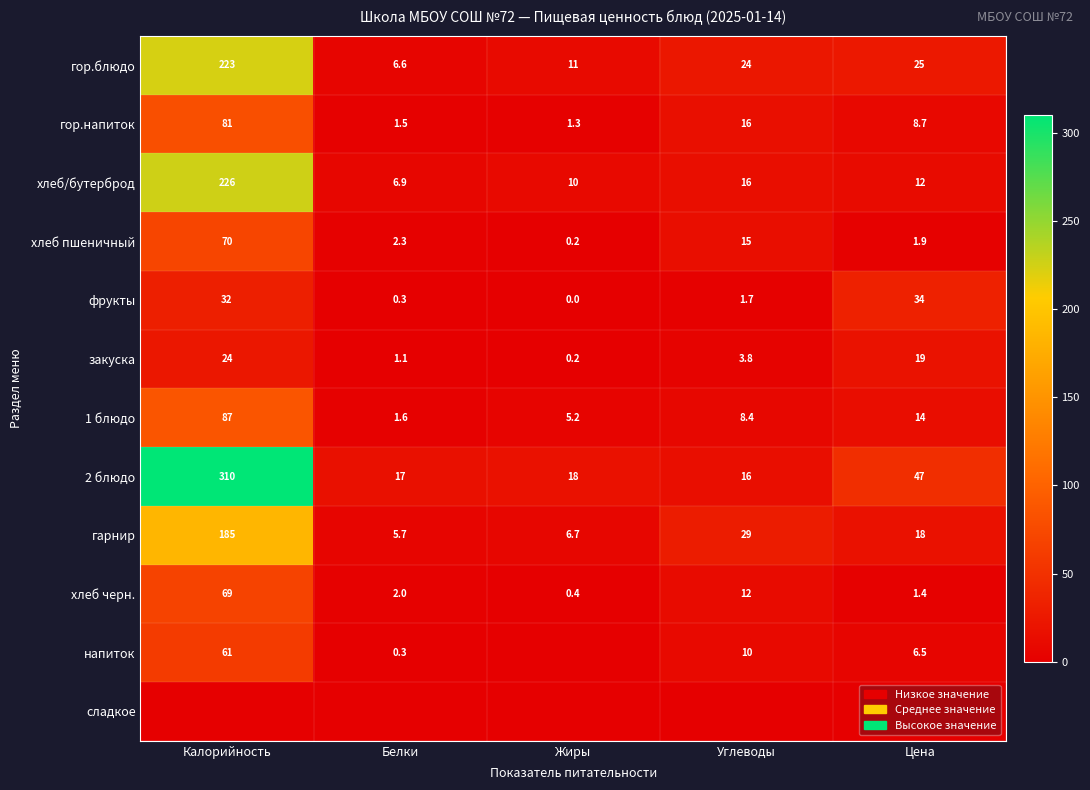

List the labels in order of хлеб черн. value, smallest first.

Жиры, Цена, Белки, Углеводы, Калорийность